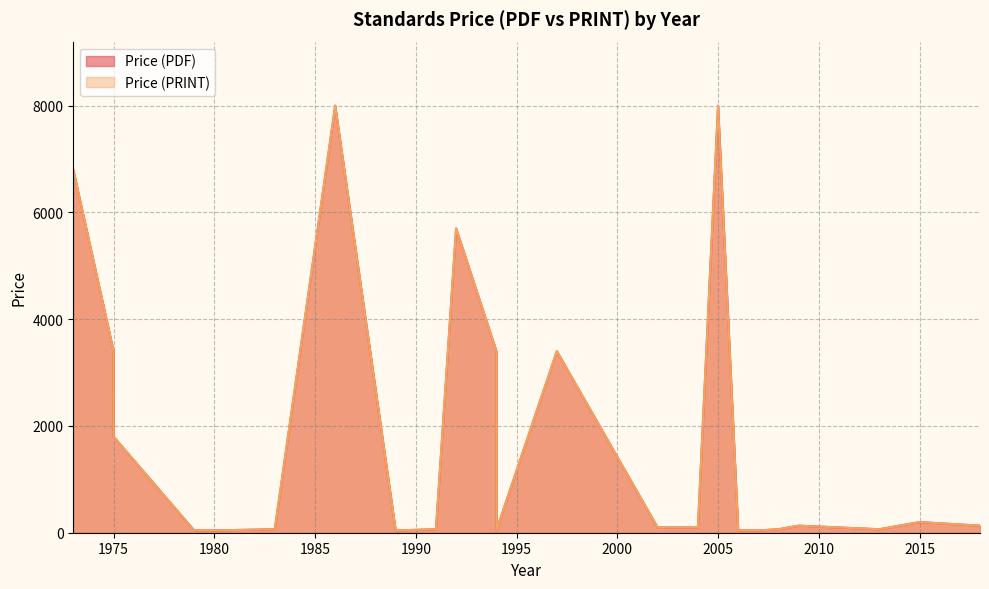

Does the chart have visible grid lines?

Yes